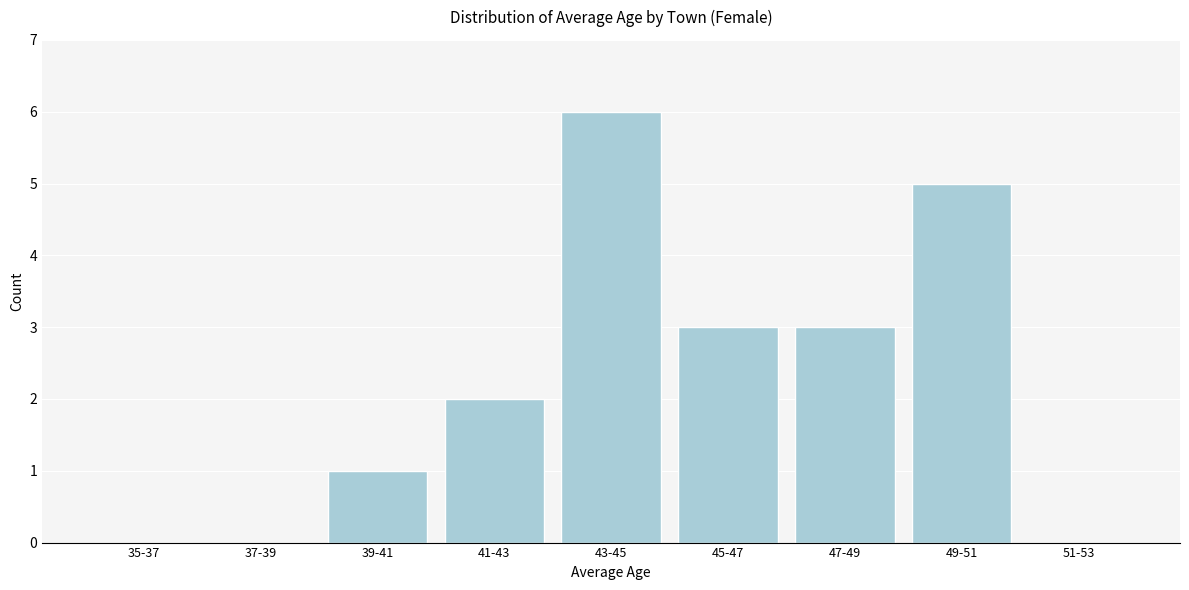

Reading left to right, list all the values displayed in this chart.

35-37=0	37-39=0	39-41=1	41-43=2	43-45=6	45-47=3	47-49=3	49-51=5	51-53=0